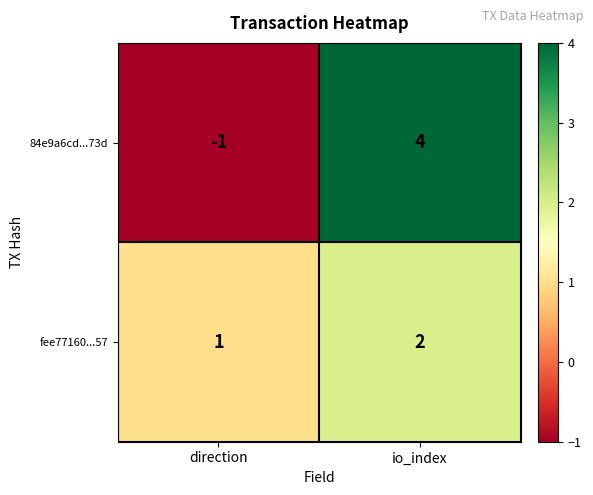

Reading left to right, what are all the values shown in this chart?

84e9a6cd...73d: -1	4
fee77160...57: 1	2